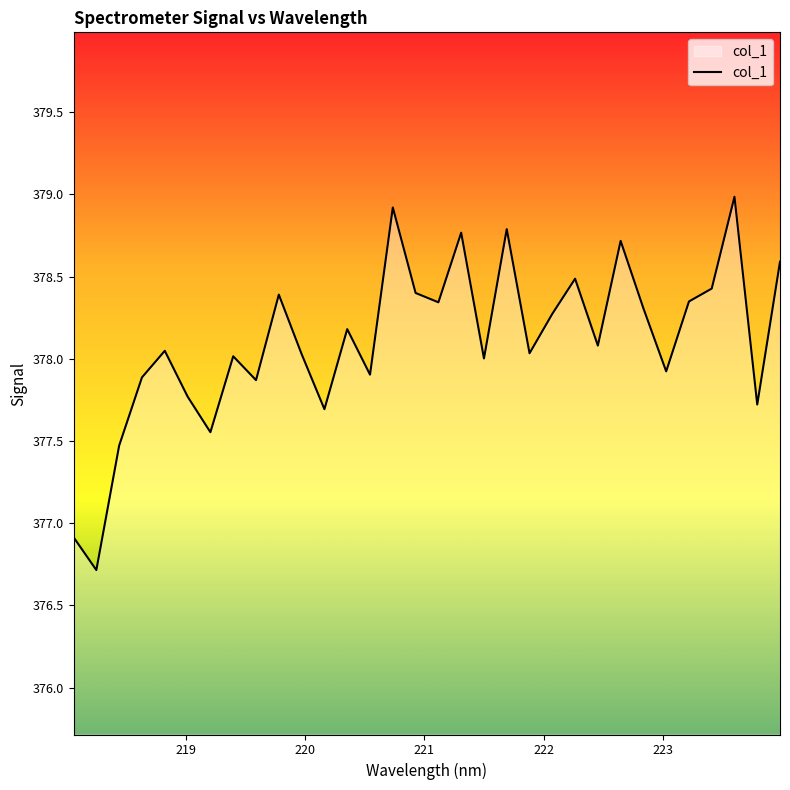

How many lines are shown in the chart?

1